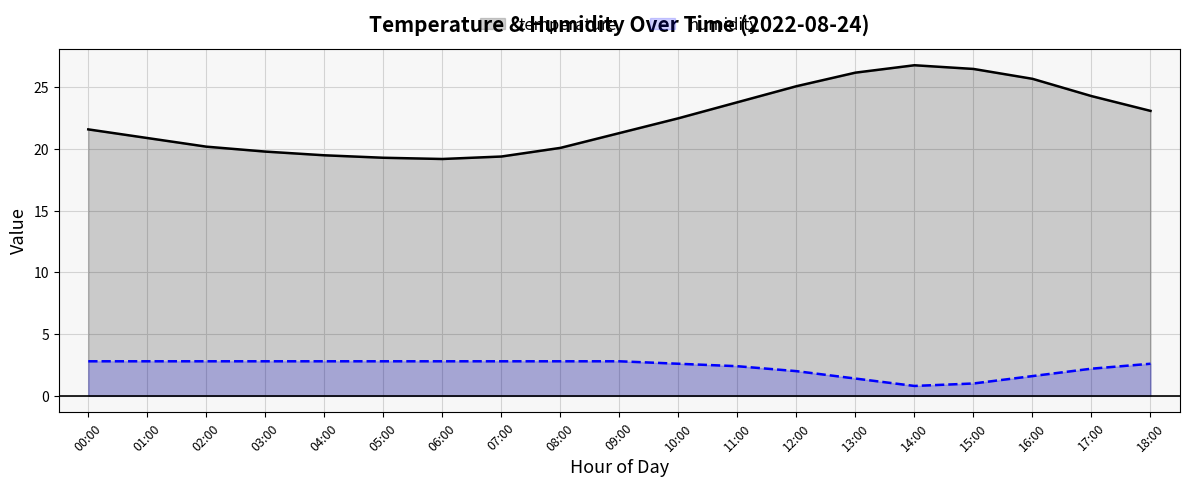

In temperature, how many points are lower than both neighbors (excluding endpoints)?

1